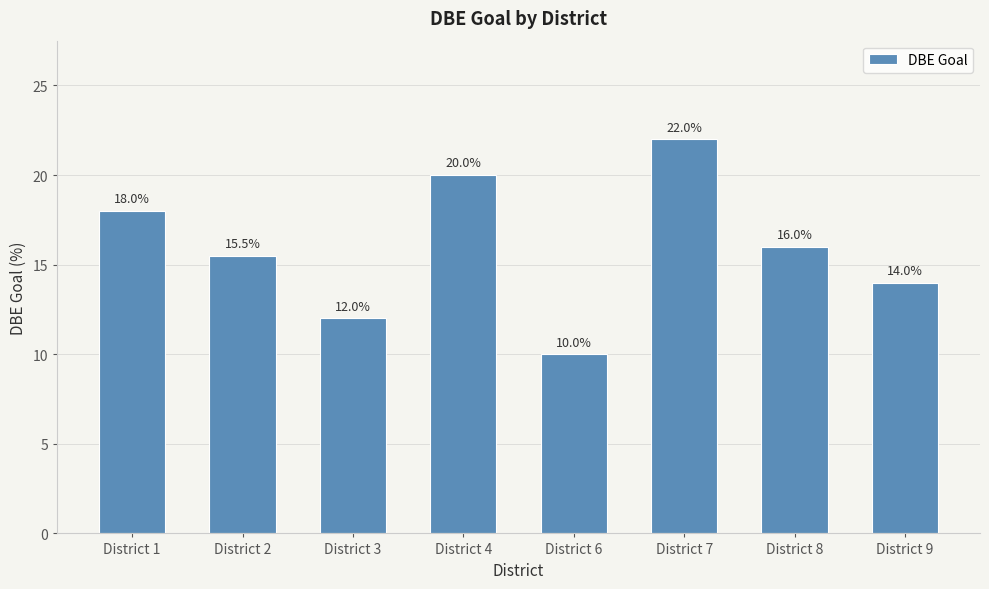

Reading left to right, list all the values displayed in this chart.

District 1=18.0	District 2=15.5	District 3=12.0	District 4=20.0	District 6=10.0	District 7=22.0	District 8=16.0	District 9=14.0